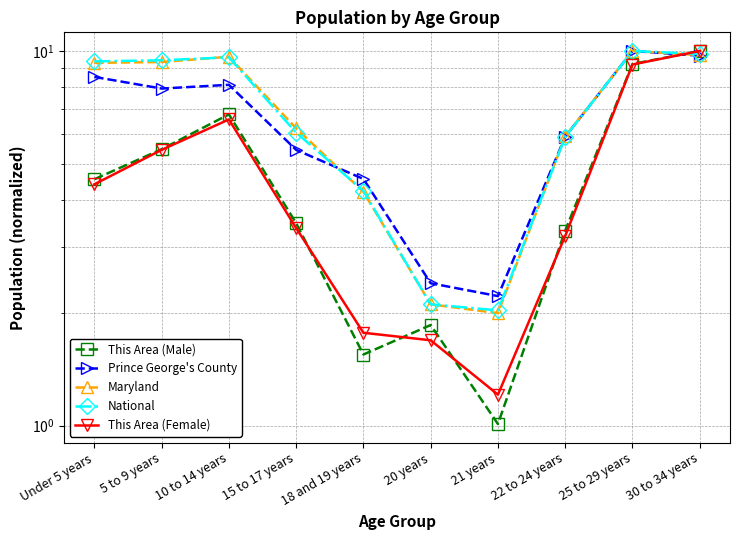

What is the average value of the Prince George's County series?

6.5